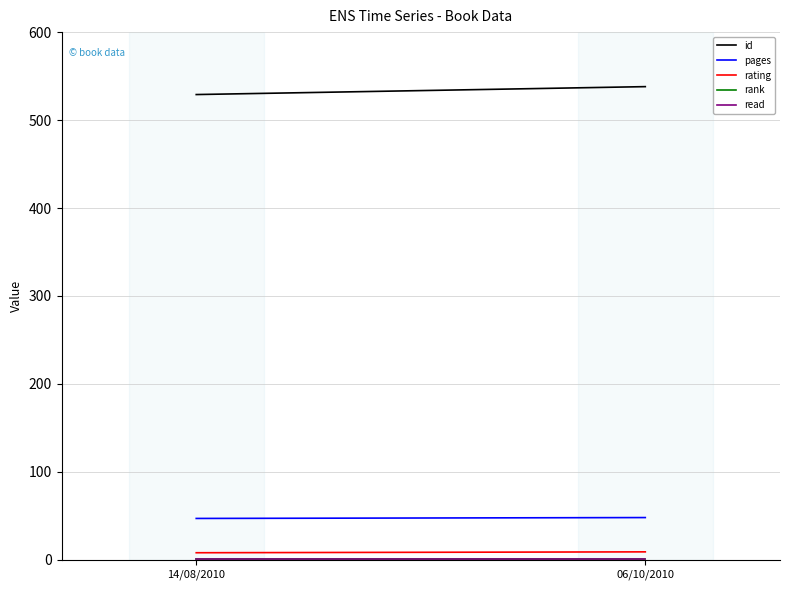

What is the difference between the maximum and minimum values in the rating series?

1